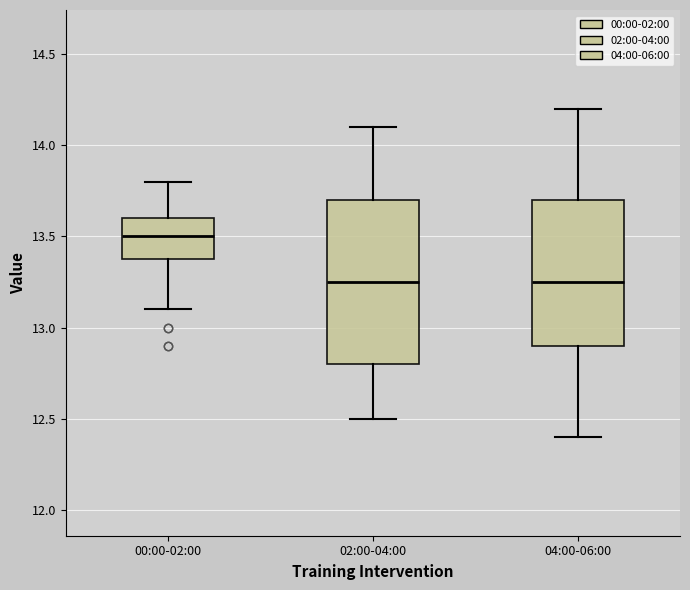

Reading left to right, transcribe this box plot: for each box, give where its median line is, the range the box spans, and where its two whiskers end, as read against the y-axis. The values are not printed on the chart, so give them approximately, as read against the axis.

00:00-02:00: median 13.50, box 13.40 to 13.60, whiskers 13.10 to 13.80
02:00-04:00: median 13.25, box 12.80 to 13.70, whiskers 12.50 to 14.10
04:00-06:00: median 13.25, box 12.90 to 13.70, whiskers 12.40 to 14.20